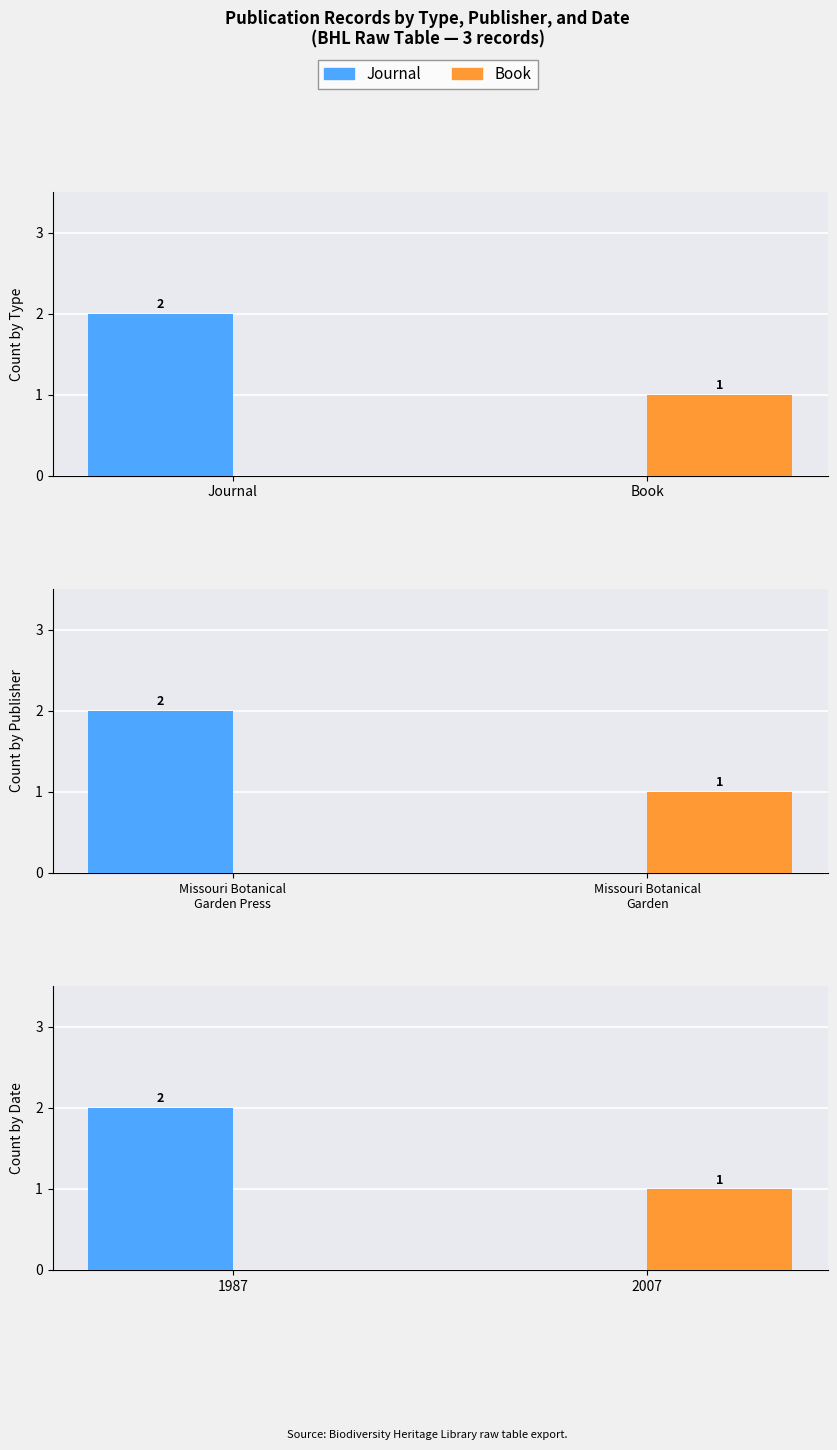

Which category has the lowest value across all series?

2007